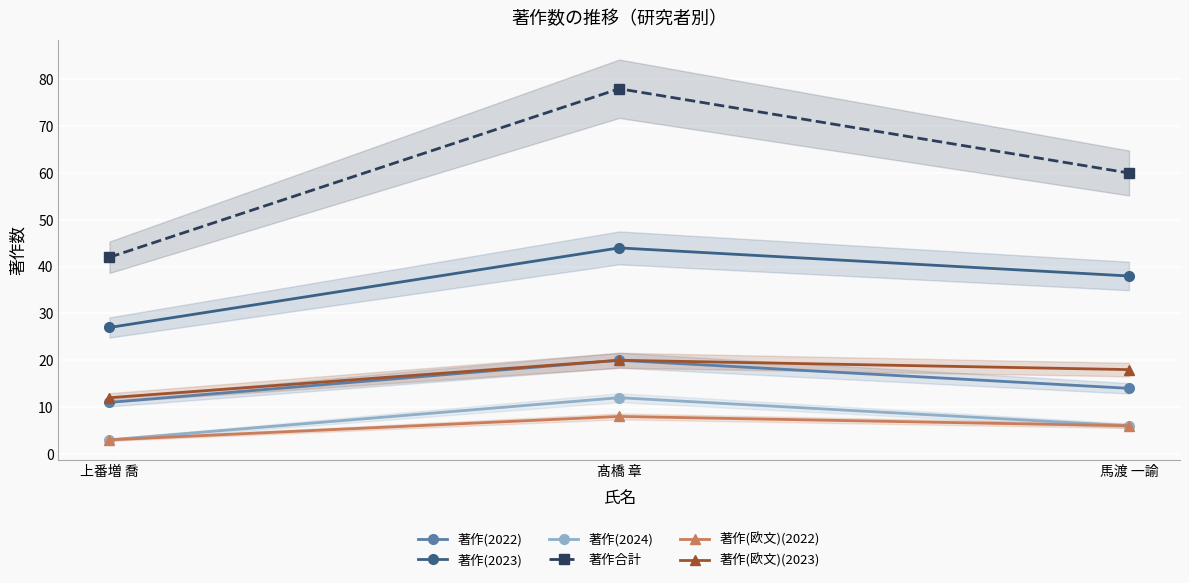

At which label is 著作(2022) closest to 15?

馬渡 一諭